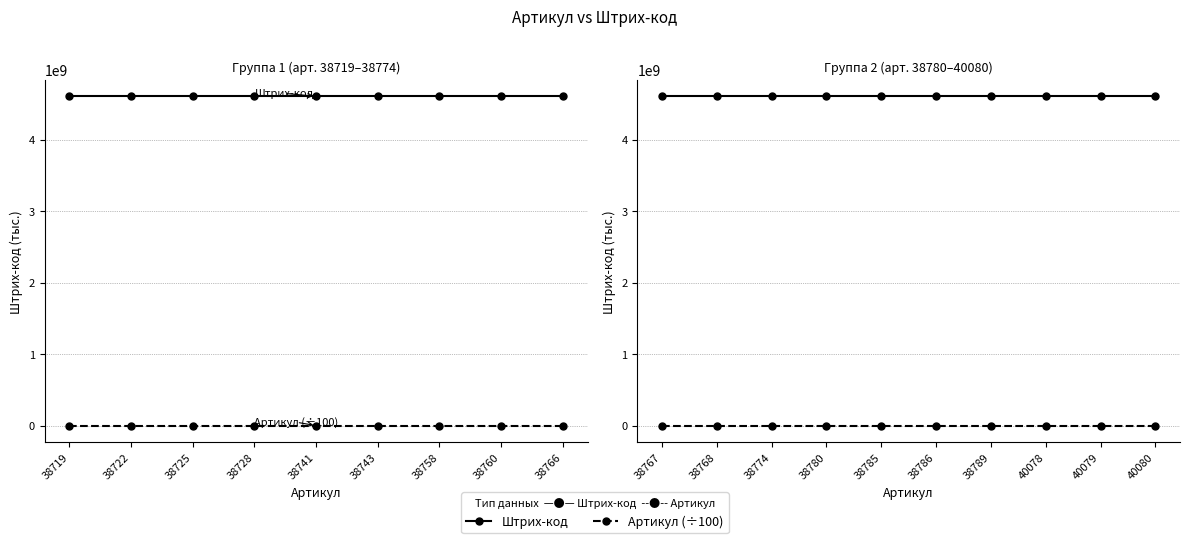

What is the minimum value shown in the chart?

387.7